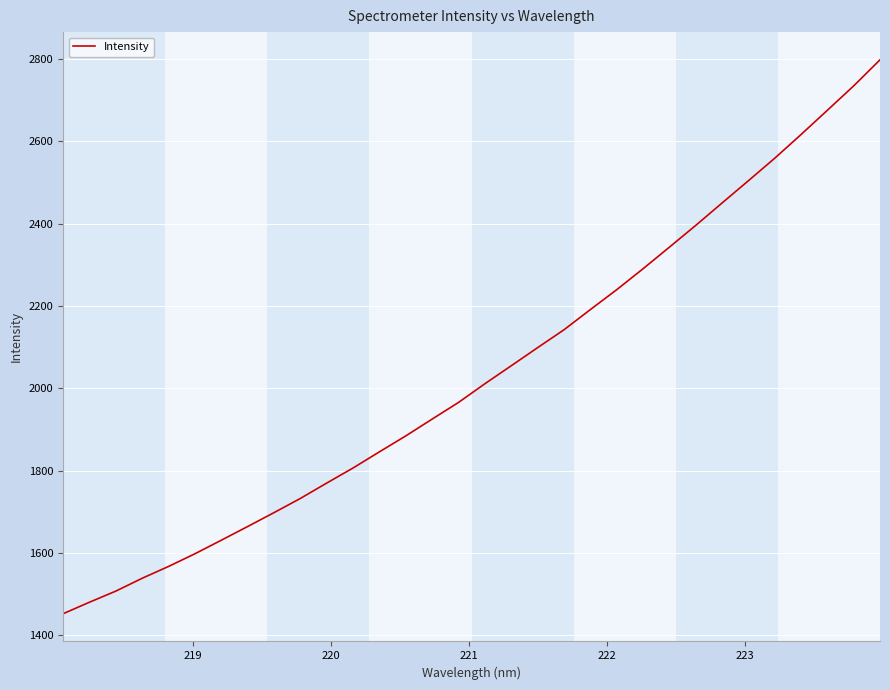

What is the difference between the maximum and minimum values?

1345.8